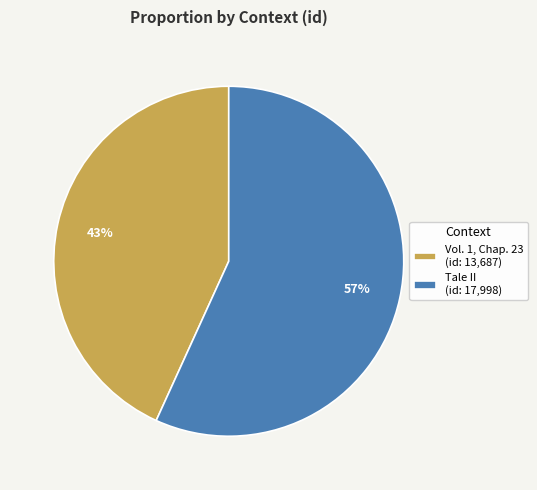

Do Tale II (id: 17,998) and Vol. 1, Chap. 23 (id: 13,687) together represent more than half of the pie?

Yes